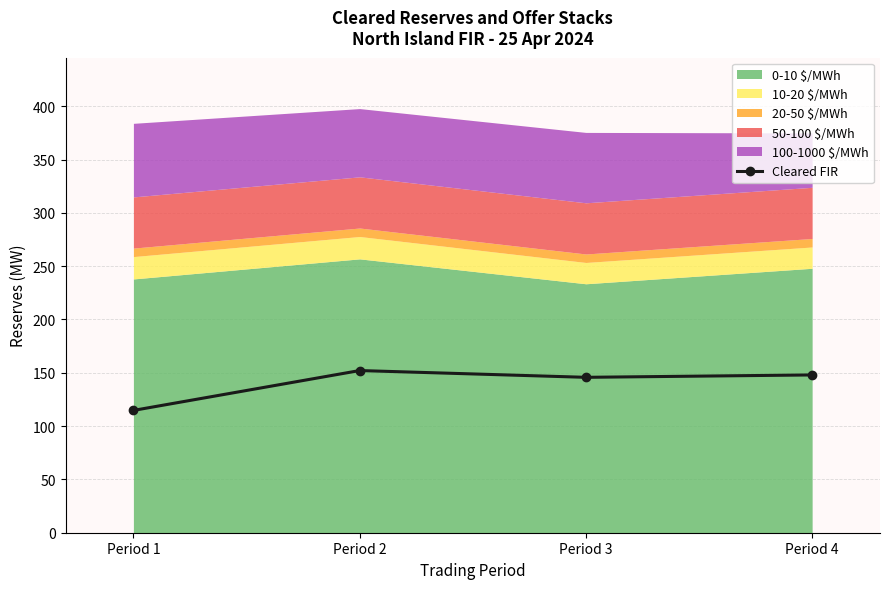

Reading left to right, what are all the values shown in this chart?

Period 1=114.7	Period 2=152.1	Period 3=145.7	Period 4=148.0